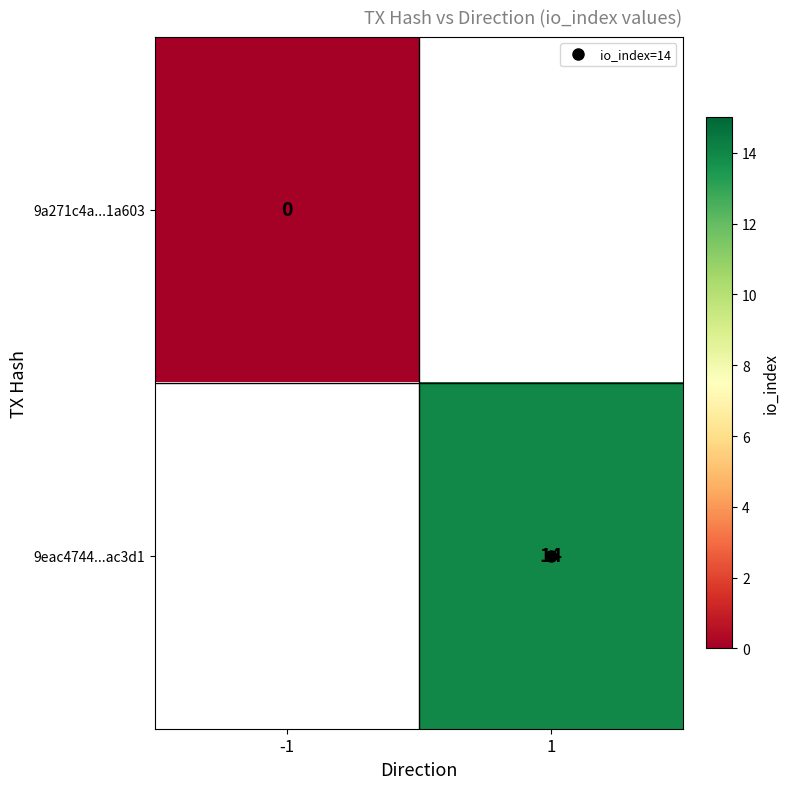

Which label corresponds to the largest value in the chart?

1